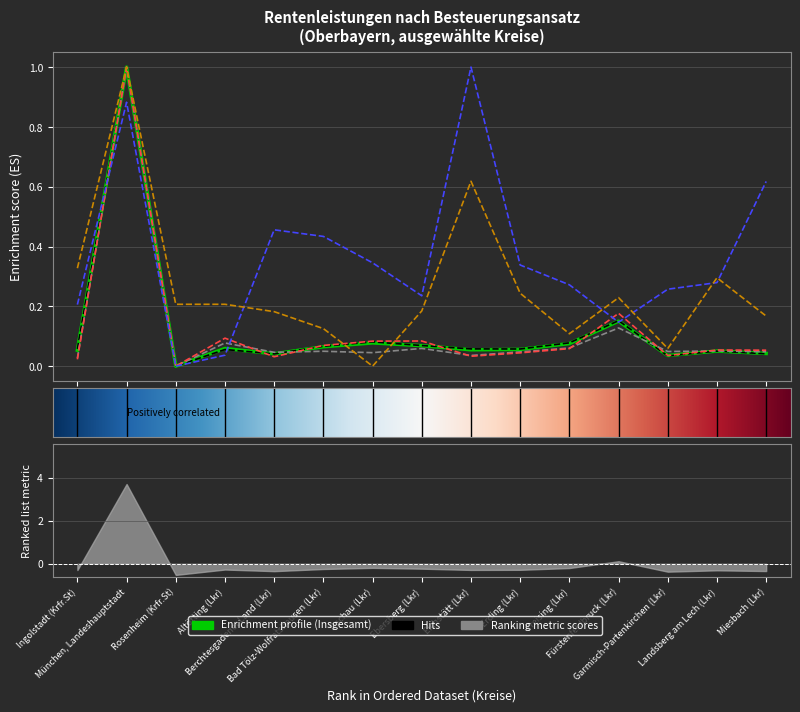

Reading right to left, extract all data points from this chart.

Insgesamt (1 000 EUR): Miesbach (Lkr)=0.0	Landsberg am Lech (Lkr)=0.1	Garmisch-Partenkirchen (Lkr)=0.0	Fürstenfeldbruck (Lkr)=0.2	Freising (Lkr)=0.1	Erding (Lkr)=0.1	Eichstätt (Lkr)=0.1	Ebersberg (Lkr)=0.1	Dachau (Lkr)=0.1	Bad Tölz-Wolfratshausen (Lkr)=0.1	Berchtesgadener Land (Lkr)=0.0	Altötting (Lkr)=0.1	Rosenheim (Krfr.St)=0.0	München, Landeshauptstadt=1.0	Ingolstadt (Krfr.St)=0.1
Kohortenprinzip (1 000 EUR): Miesbach (Lkr)=0.0	Landsberg am Lech (Lkr)=0.1	Garmisch-Partenkirchen (Lkr)=0.0	Fürstenfeldbruck (Lkr)=0.2	Freising (Lkr)=0.1	Erding (Lkr)=0.1	Eichstätt (Lkr)=0.1	Ebersberg (Lkr)=0.1	Dachau (Lkr)=0.1	Bad Tölz-Wolfratshausen (Lkr)=0.1	Berchtesgadener Land (Lkr)=0.0	Altötting (Lkr)=0.1	Rosenheim (Krfr.St)=0.0	München, Landeshauptstadt=1.0	Ingolstadt (Krfr.St)=0.1
Ertragsanteil (1 000 EUR): Miesbach (Lkr)=0.0	Landsberg am Lech (Lkr)=0.1	Garmisch-Partenkirchen (Lkr)=0.0	Fürstenfeldbruck (Lkr)=0.1	Freising (Lkr)=0.1	Erding (Lkr)=0.0	Eichstätt (Lkr)=0.0	Ebersberg (Lkr)=0.1	Dachau (Lkr)=0.0	Bad Tölz-Wolfratshausen (Lkr)=0.0	Berchtesgadener Land (Lkr)=0.0	Altötting (Lkr)=0.1	Rosenheim (Krfr.St)=0.0	München, Landeshauptstadt=1.0	Ingolstadt (Krfr.St)=0.0
Nachgelagerte Besteuerung (1 000 EUR): Miesbach (Lkr)=0.1	Landsberg am Lech (Lkr)=0.1	Garmisch-Partenkirchen (Lkr)=0.0	Fürstenfeldbruck (Lkr)=0.2	Freising (Lkr)=0.1	Erding (Lkr)=0.0	Eichstätt (Lkr)=0.0	Ebersberg (Lkr)=0.1	Dachau (Lkr)=0.1	Bad Tölz-Wolfratshausen (Lkr)=0.1	Berchtesgadener Land (Lkr)=0.0	Altötting (Lkr)=0.1	Rosenheim (Krfr.St)=0.0	München, Landeshauptstadt=1.0	Ingolstadt (Krfr.St)=0.0
Steuerschädliche Verwendung (1 000 EUR): Miesbach (Lkr)=0.6	Landsberg am Lech (Lkr)=0.3	Garmisch-Partenkirchen (Lkr)=0.3	Fürstenfeldbruck (Lkr)=0.1	Freising (Lkr)=0.3	Erding (Lkr)=0.3	Eichstätt (Lkr)=1.0	Ebersberg (Lkr)=0.2	Dachau (Lkr)=0.3	Bad Tölz-Wolfratshausen (Lkr)=0.4	Berchtesgadener Land (Lkr)=0.5	Altötting (Lkr)=0.0	Rosenheim (Krfr.St)=0.0	München, Landeshauptstadt=0.9	Ingolstadt (Krfr.St)=0.2
Sonstige Besteuerungsnormen (1 000 EUR): Miesbach (Lkr)=0.2	Landsberg am Lech (Lkr)=0.3	Garmisch-Partenkirchen (Lkr)=0.1	Fürstenfeldbruck (Lkr)=0.2	Freising (Lkr)=0.1	Erding (Lkr)=0.2	Eichstätt (Lkr)=0.6	Ebersberg (Lkr)=0.2	Dachau (Lkr)=0.0	Bad Tölz-Wolfratshausen (Lkr)=0.1	Berchtesgadener Land (Lkr)=0.2	Altötting (Lkr)=0.2	Rosenheim (Krfr.St)=0.2	München, Landeshauptstadt=1.0	Ingolstadt (Krfr.St)=0.3